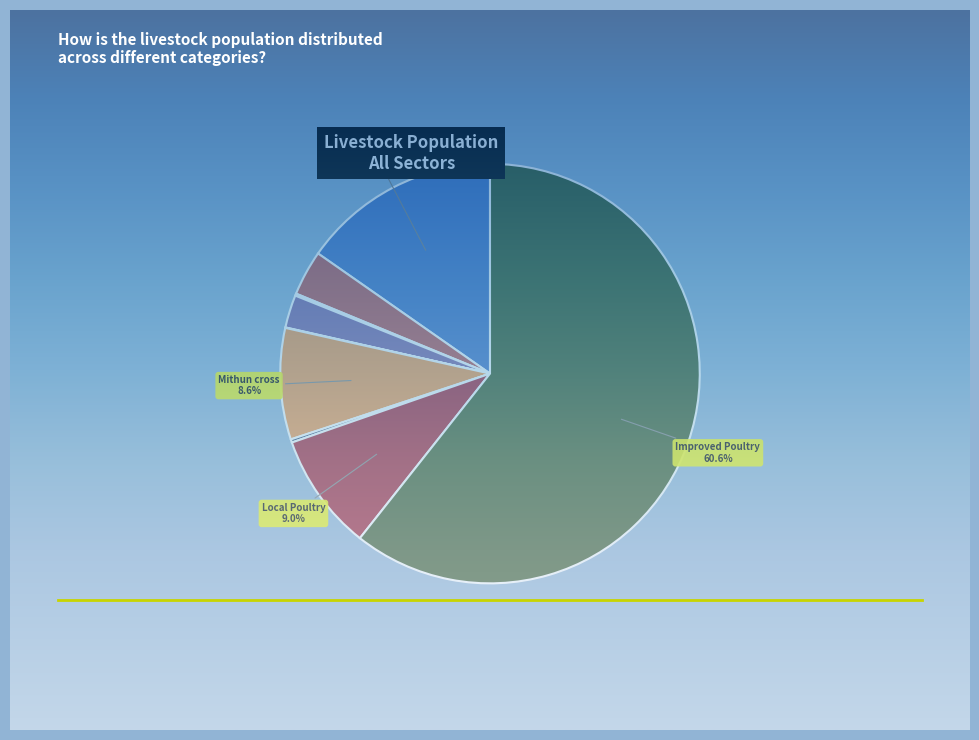

Is there a majority slice in this chart?

Yes